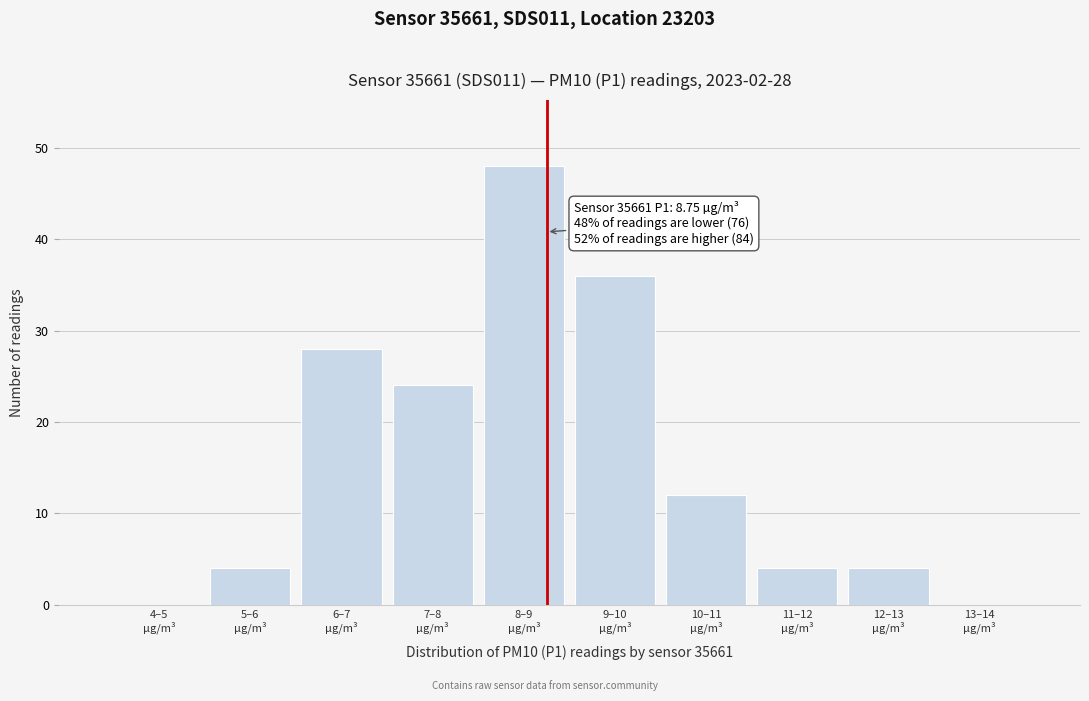

What is the sum of all values?

160